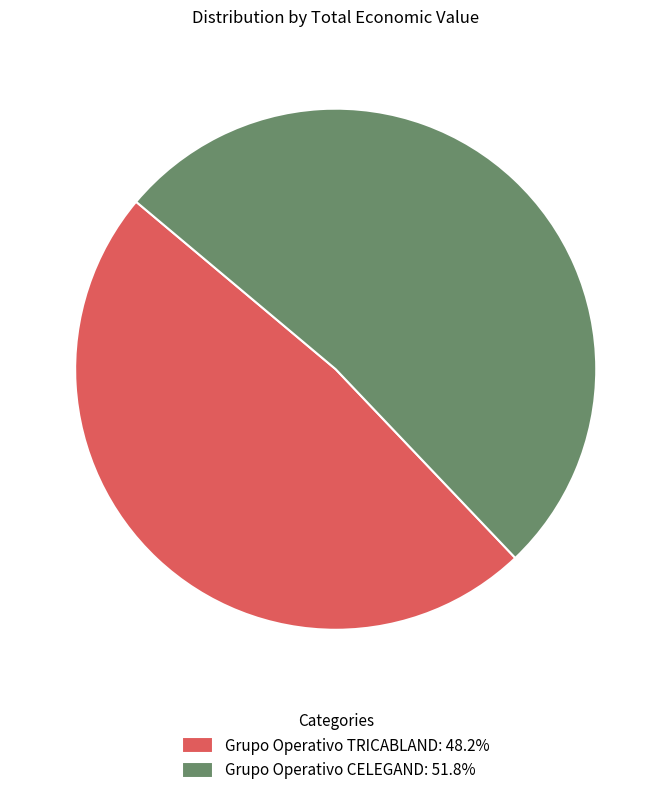

What is the ratio of the value at Grupo Operativo TRICABLAND: 48.2% to the value at Grupo Operativo CELEGAND: 51.8%?

0.9